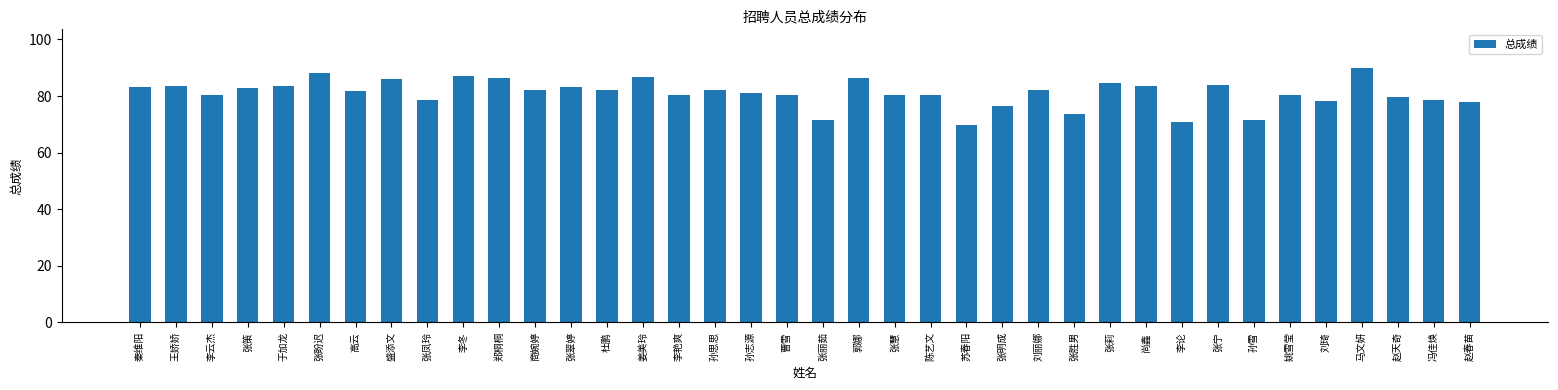

How many categories are shown in the chart?

38